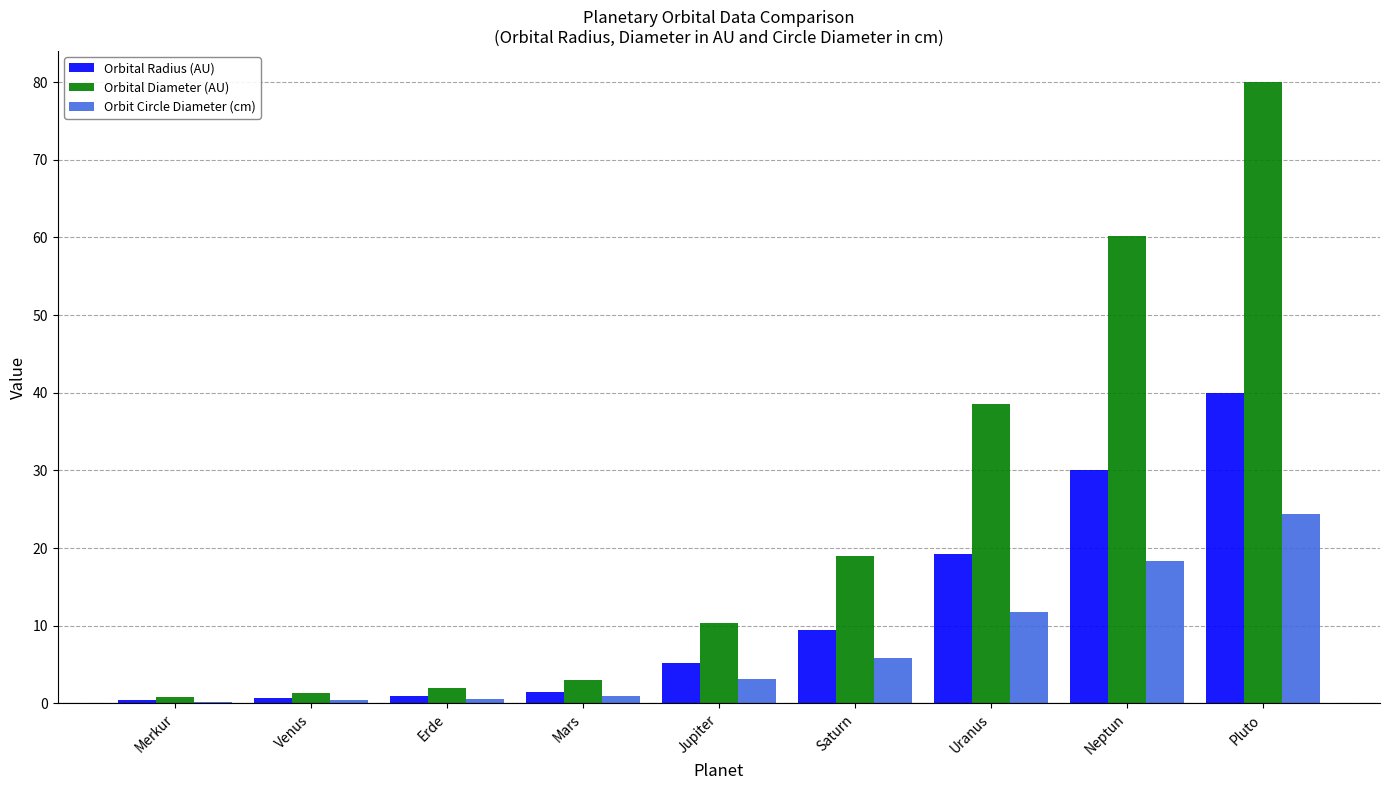

What value does the Orbital Diameter (AU) series have at Neptun?

60.2